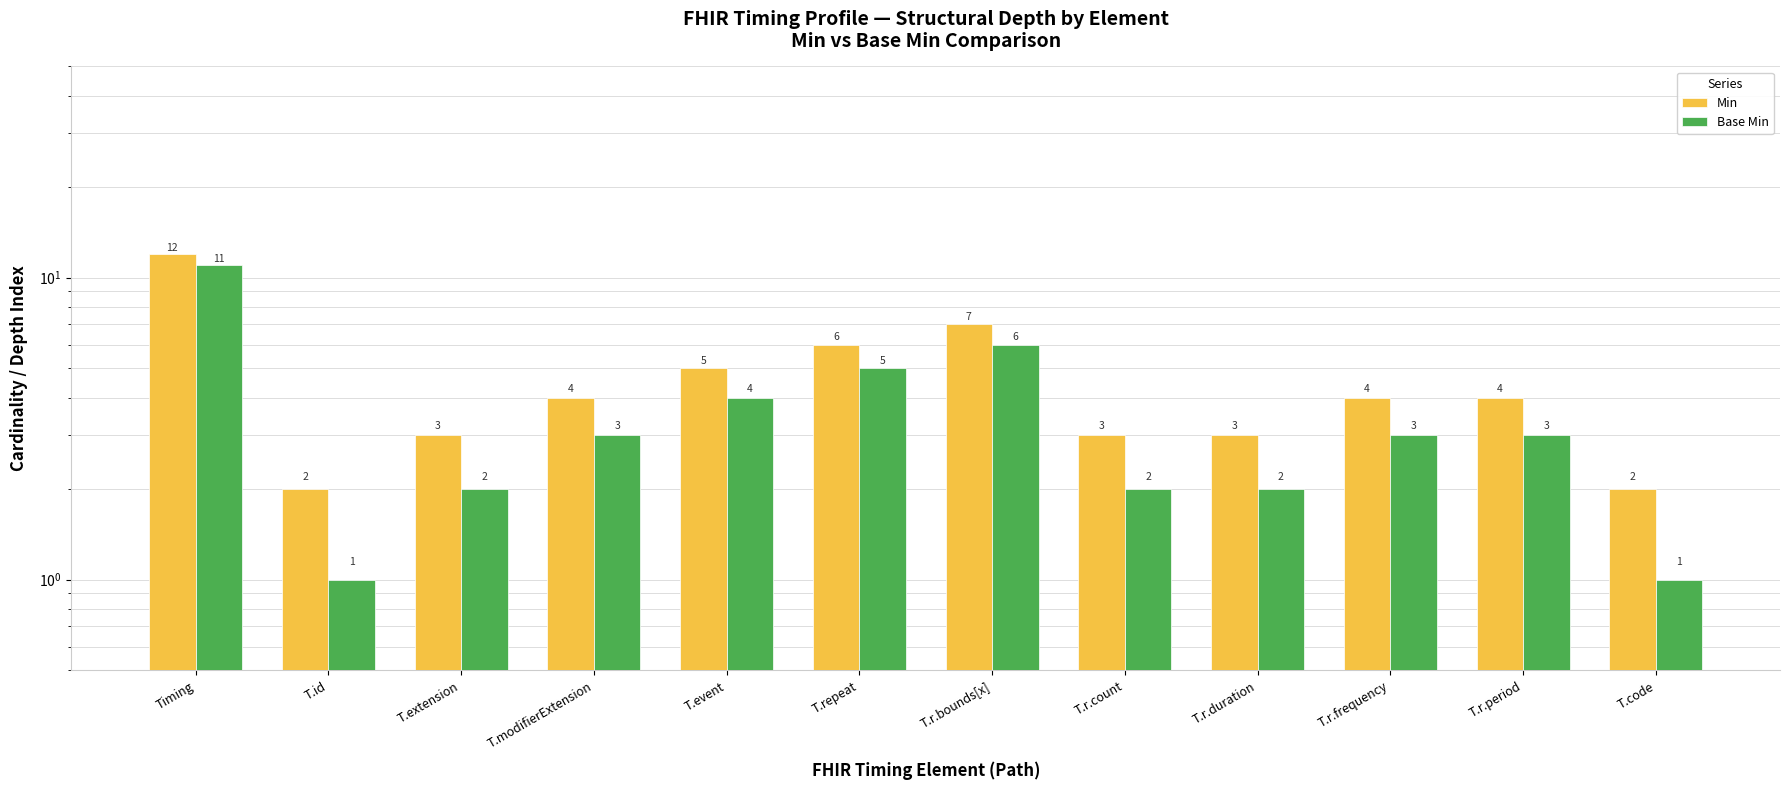

What is the difference between the Min values at Timing and T.r.count?

9